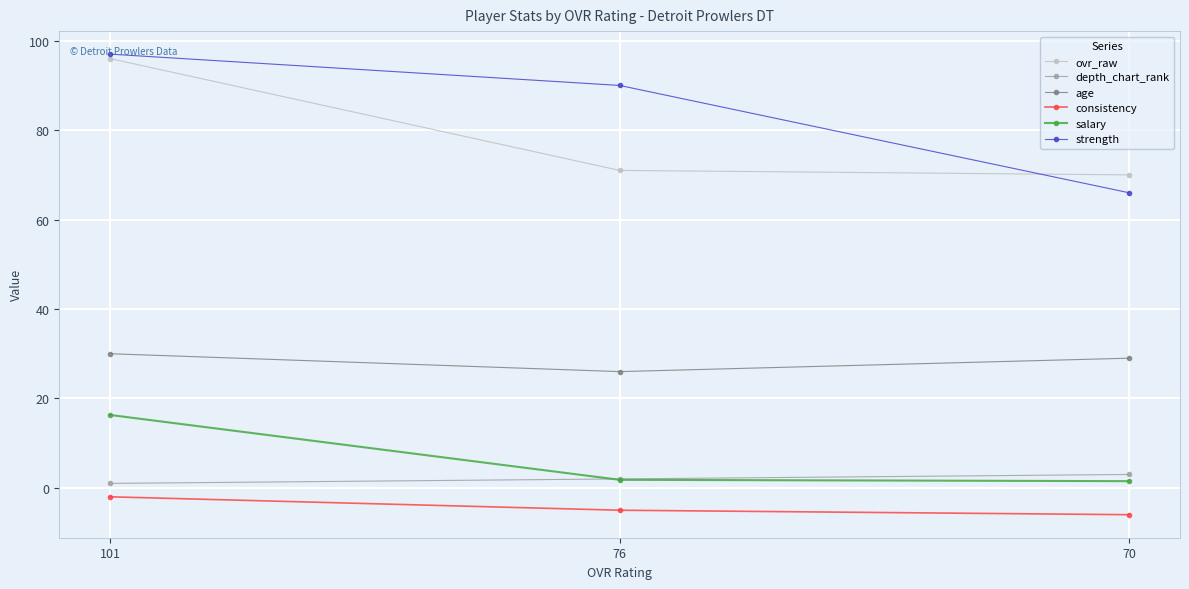

Which series has the largest total across all categories?

strength